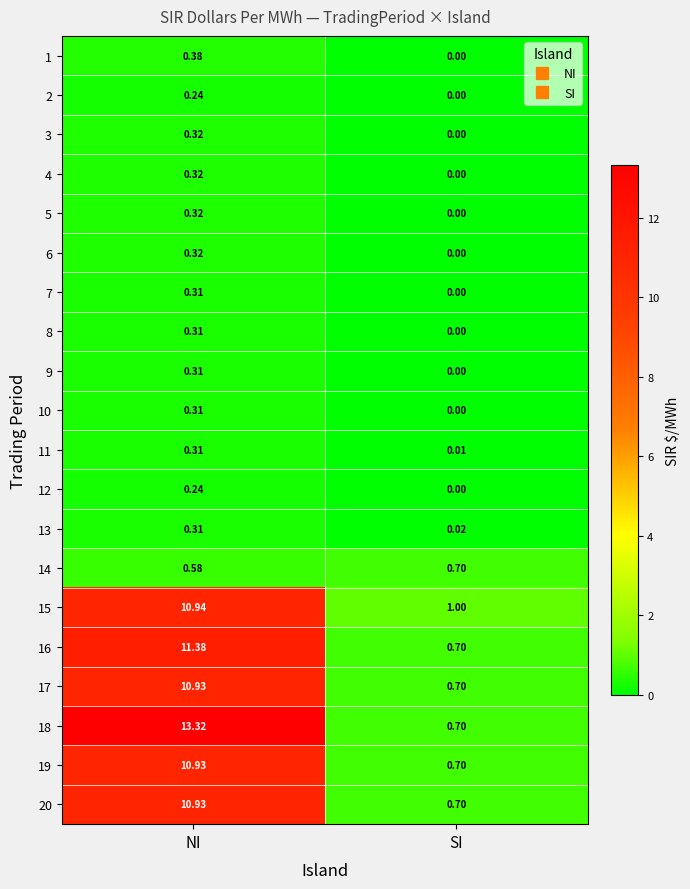

Where is 1 nearest to the value 0?

SI